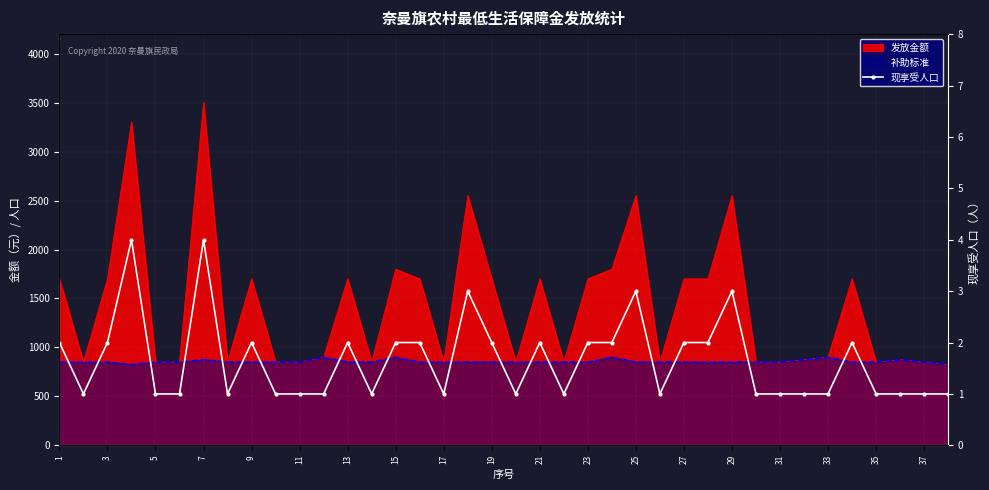

Count the values in the range 1 to 2.

33